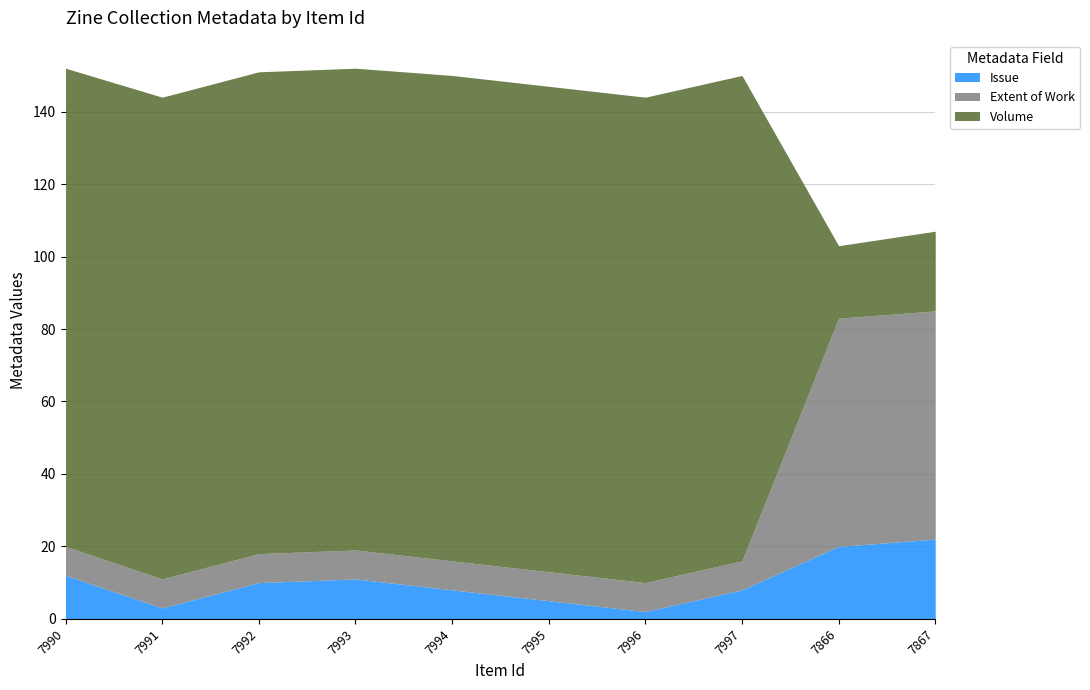

At which category does Volume reach its first local valley?

7866